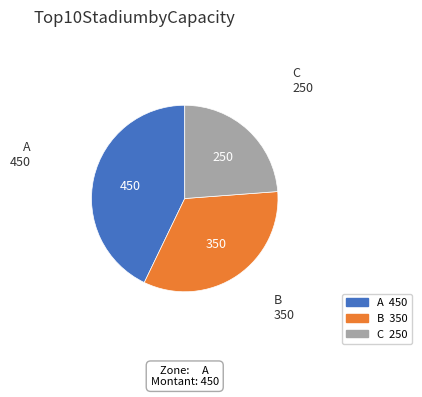

Does any single category account for the majority?

No